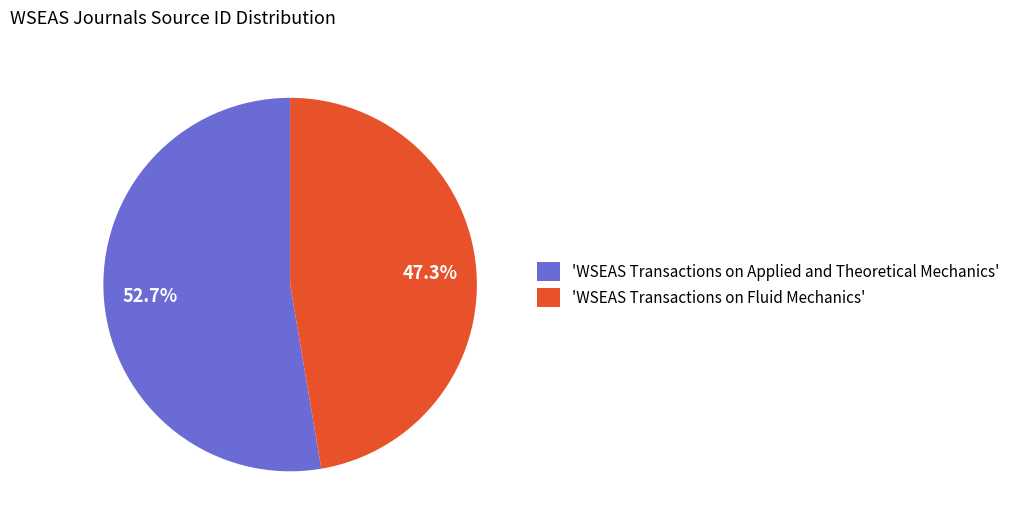

Rank the categories by value from highest to lowest.

'WSEAS Transactions on Applied and Theoretical Mechanics', 'WSEAS Transactions on Fluid Mechanics'